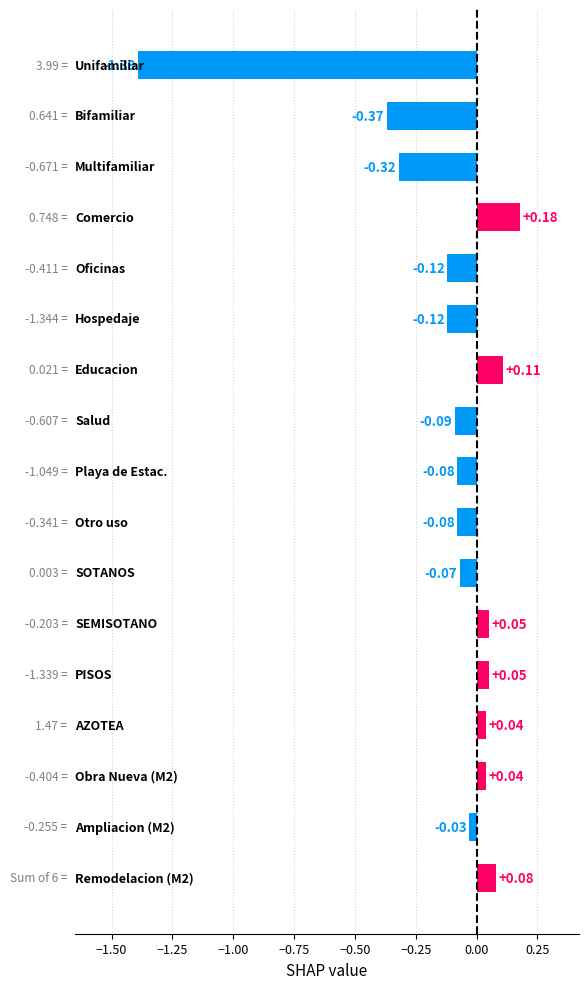

What is the difference between the maximum and minimum values?

1.6